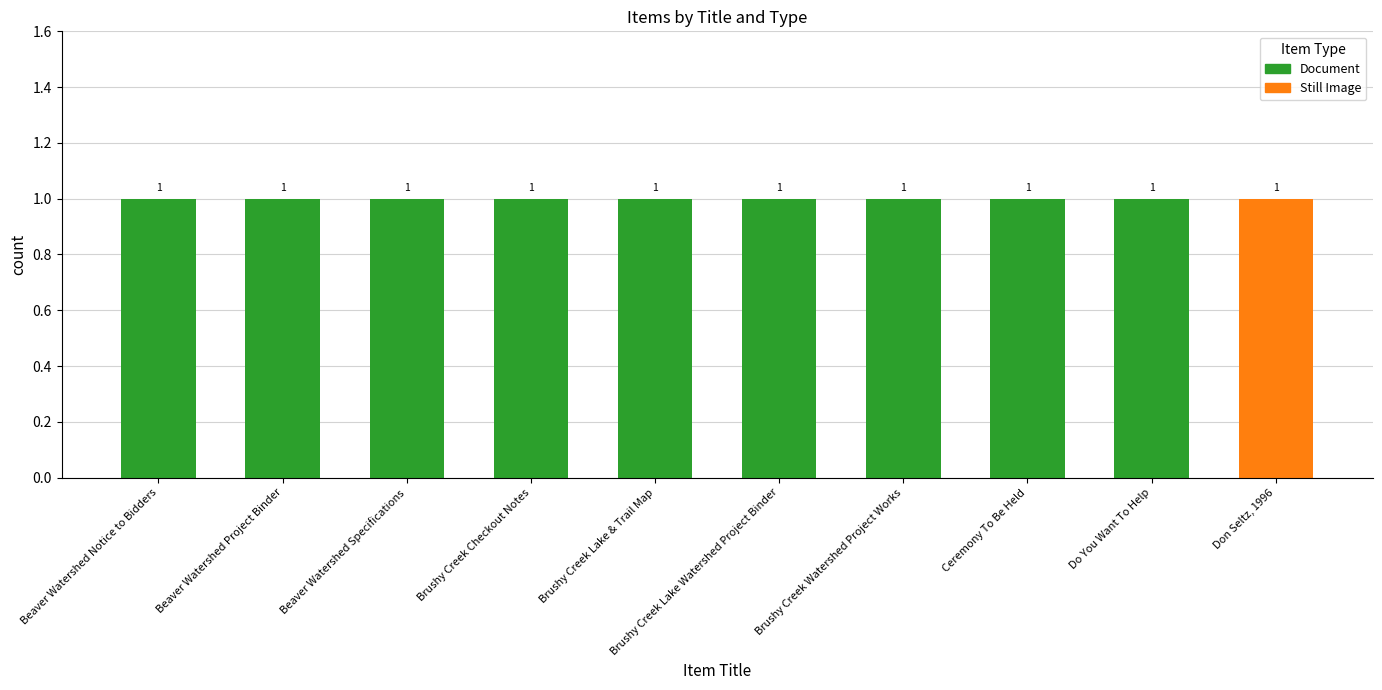

What is the sum of all Document values?

9